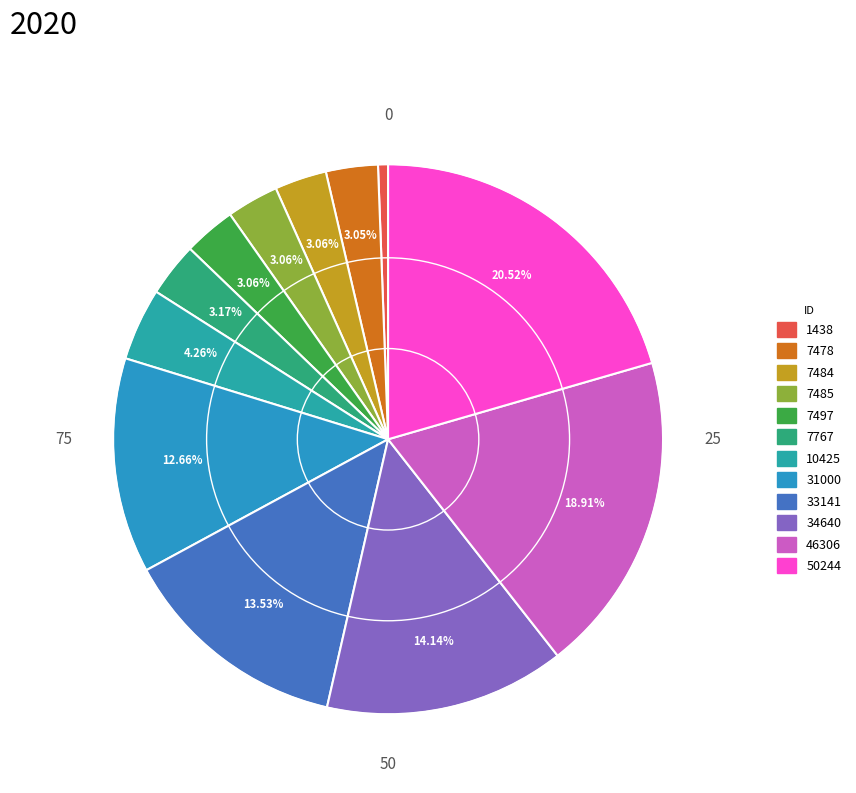

Does 50244 represent more than half of the total?

No